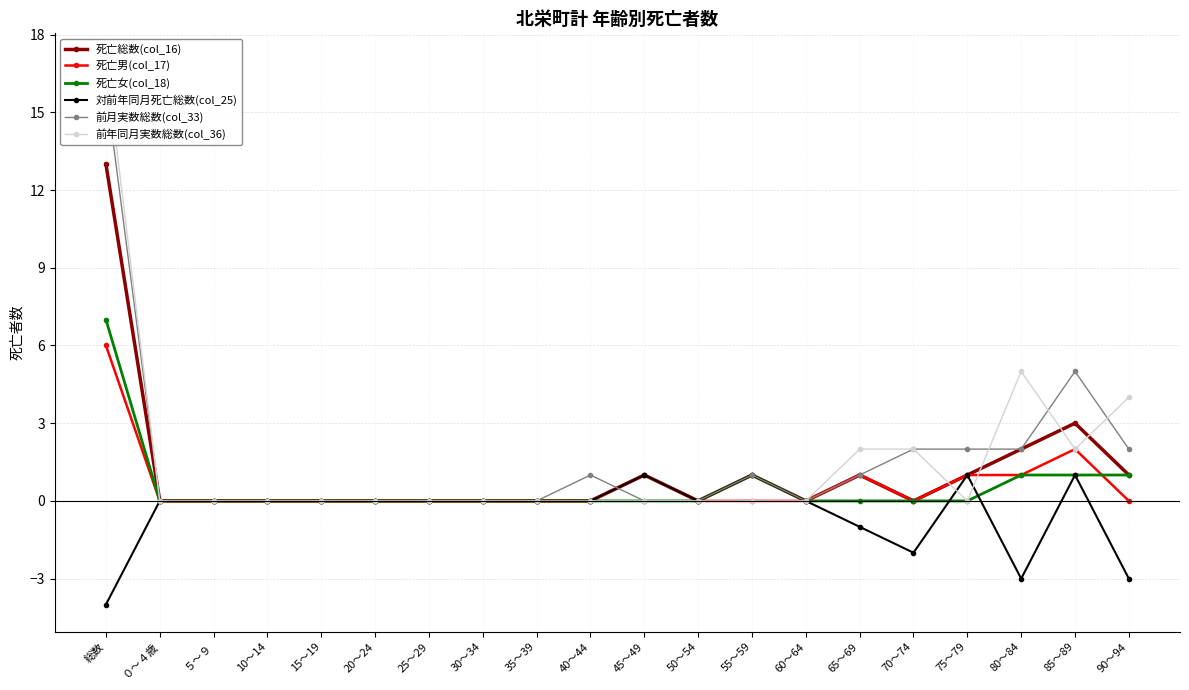

Which series ends up on top after the final intersection of 死亡男(col_17) and 死亡女(col_18)?

死亡女(col_18)